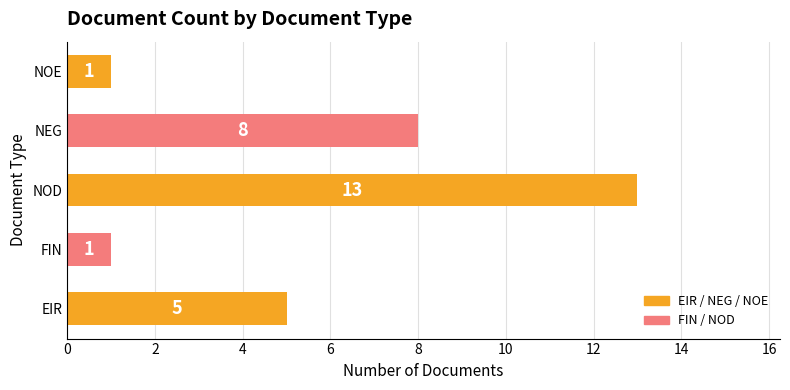

The value at NEG is 8. True or false?

True